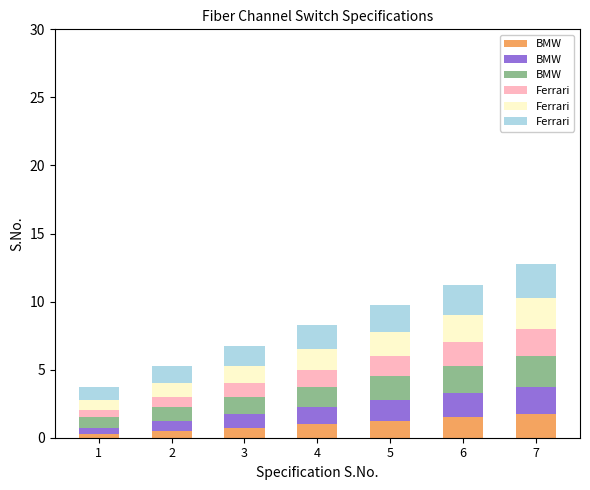

Which label corresponds to the smallest value in the chart?

1